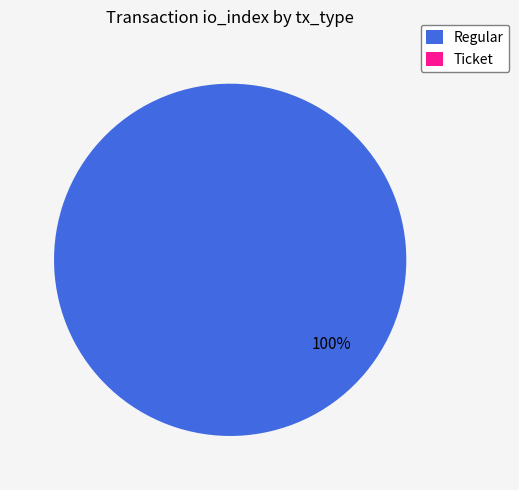

To the nearest percent, what is the difference between the largest and smallest slice percentages?

100%